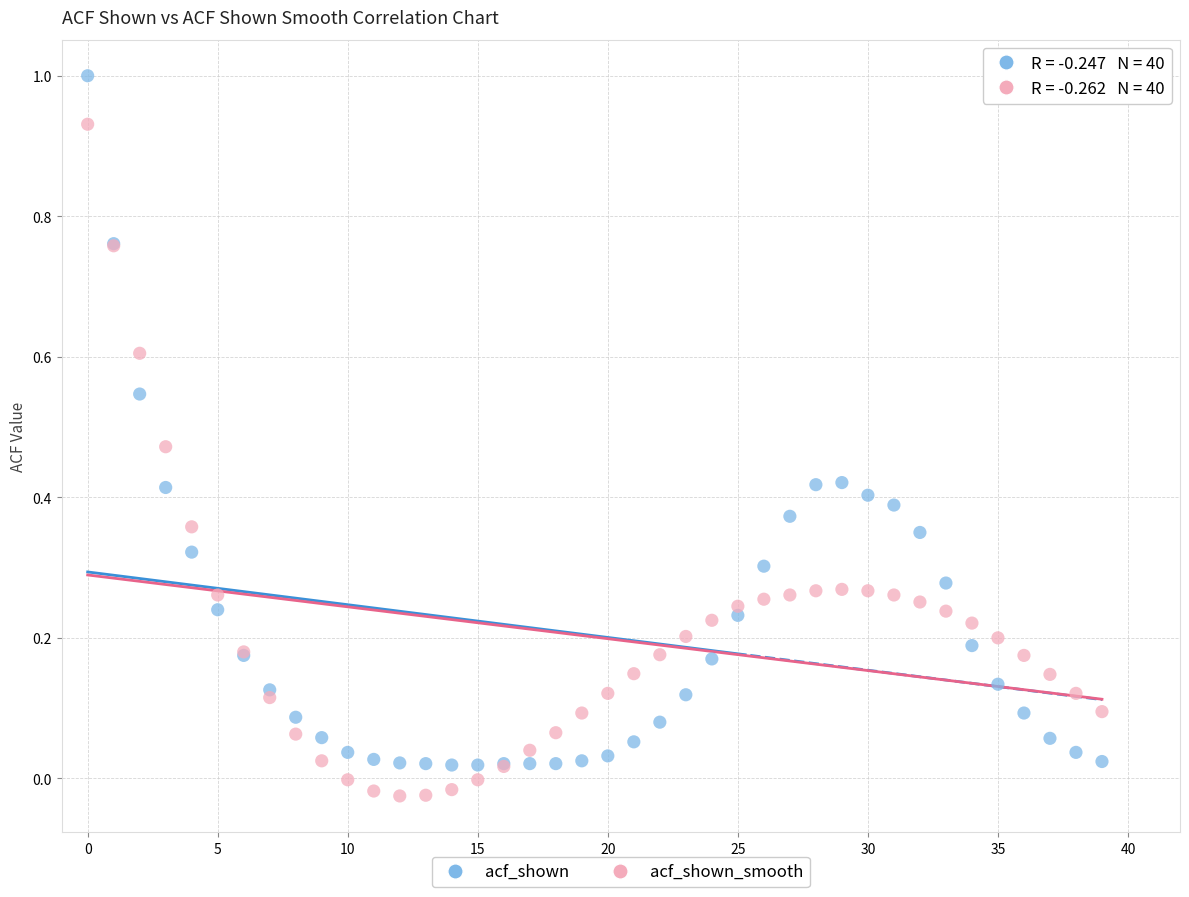

Which series reaches the maximum Y coordinate?

acf_shown